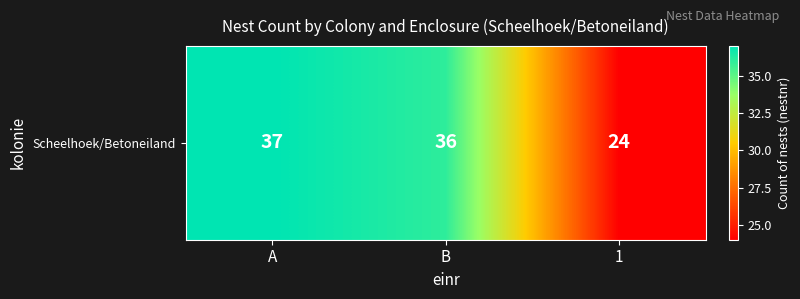

Approximately how many times larger is the value at A compared to 1?

1.5